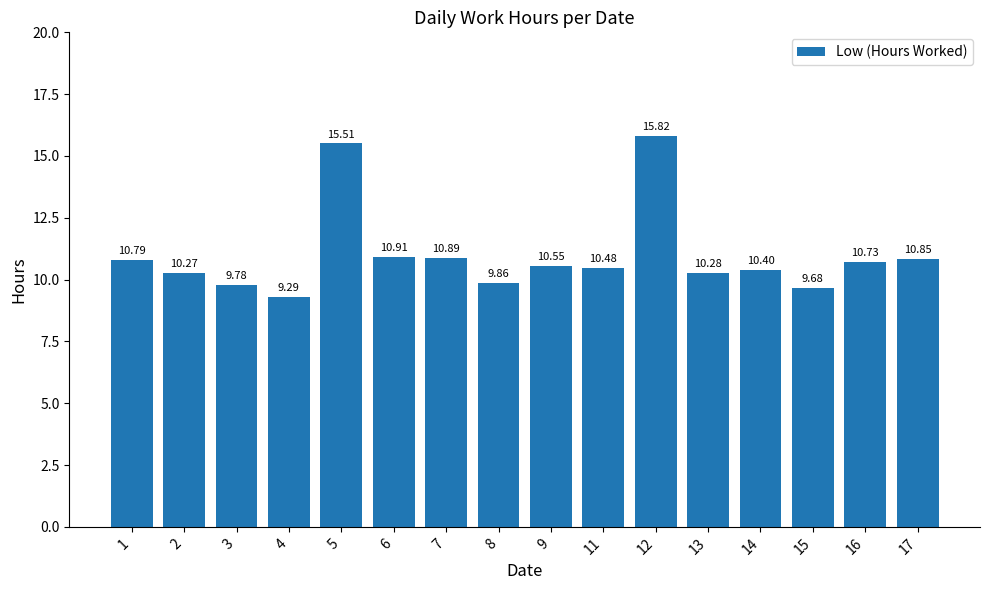

Rank the categories by value from lowest to highest.

4, 15, 3, 8, 2, 13, 14, 11, 9, 16, 1, 17, 7, 6, 5, 12